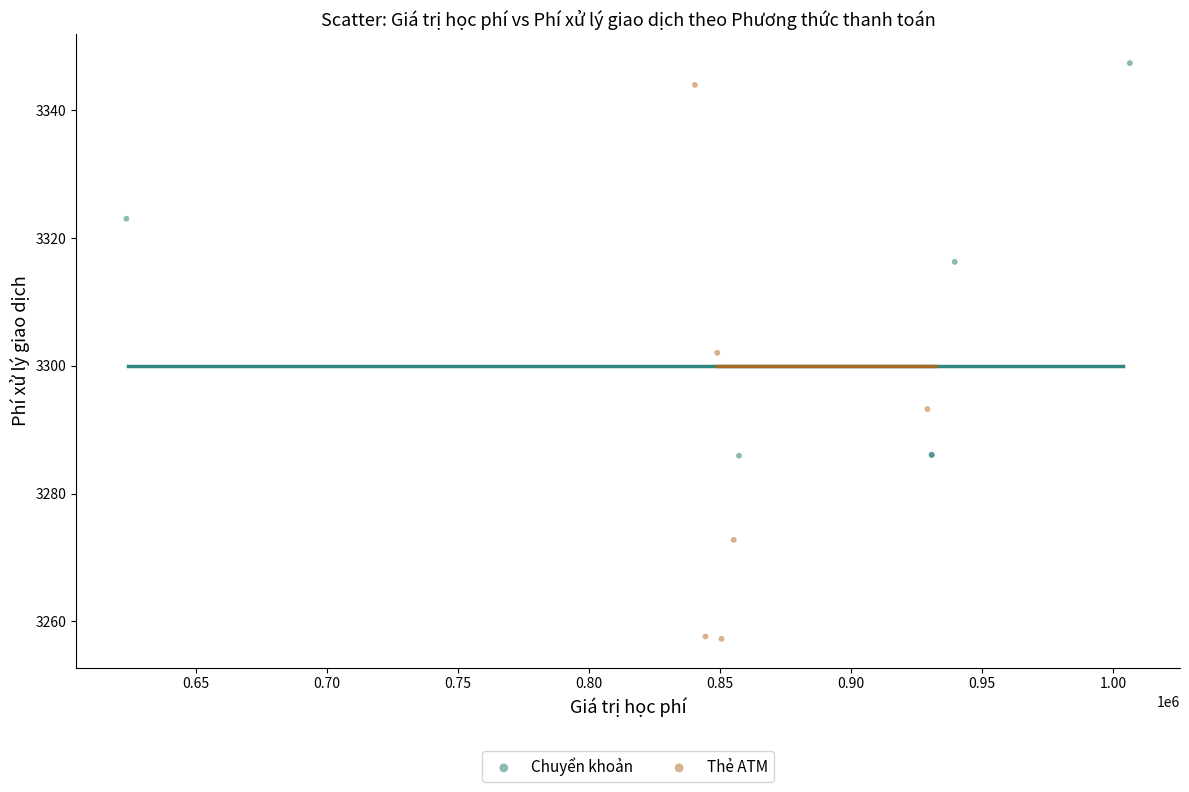

Which series has the widest spread of Y values?

Thẻ ATM